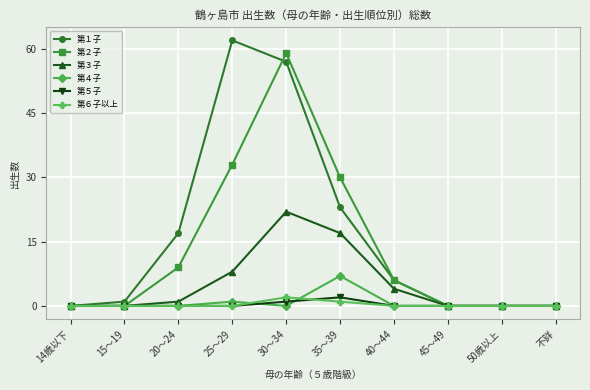

Reading right to left, transcribe all the data shown in this chart.

第１子: 0	0	0	6	23	57	62	17	1	0
第２子: 0	0	0	6	30	59	33	9	0	0
第３子: 0	0	0	4	17	22	8	1	0	0
第４子: 0	0	0	0	7	0	1	0	0	0
第５子: 0	0	0	0	2	1	0	0	0	0
第６子以上: 0	0	0	0	1	2	0	0	0	0